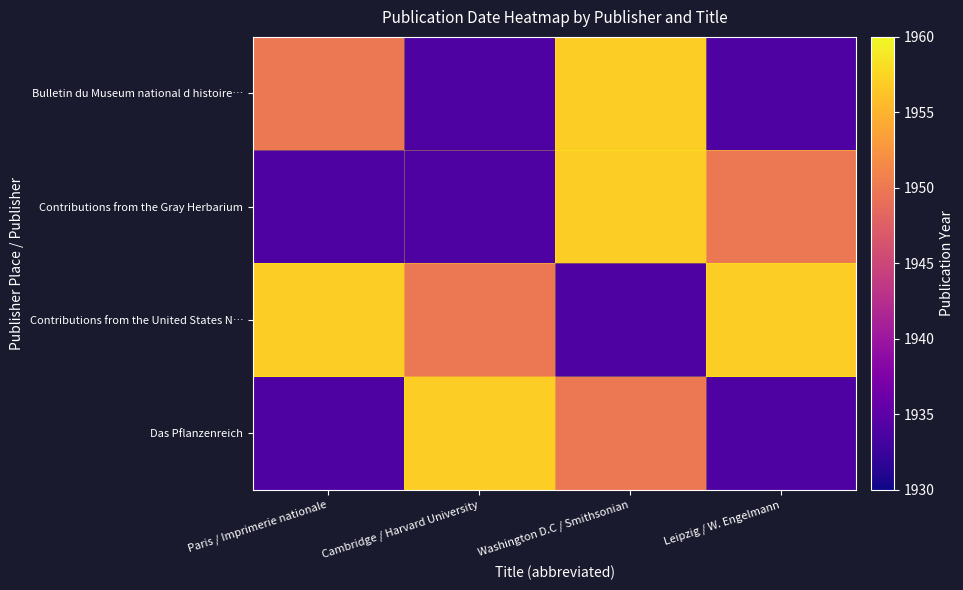

List the series in order of their peak value, lowest first.

Bulletin du Museum national d histoire…, Contributions from the Gray Herbarium, Contributions from the United States N…, Das Pflanzenreich